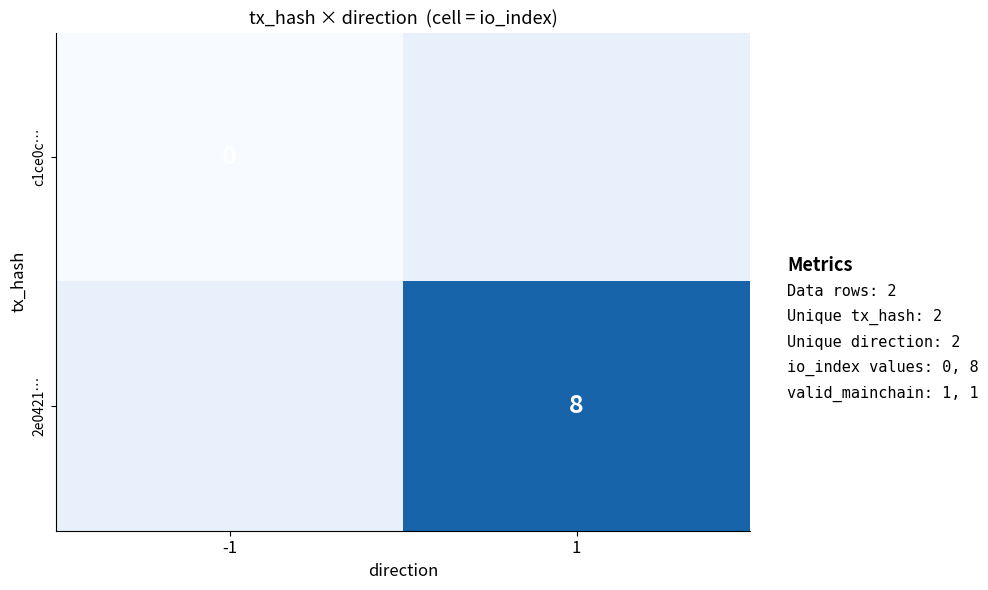

Is the value of 2e0421… at 1 greater than the value of c1ce0c… at -1?

Yes